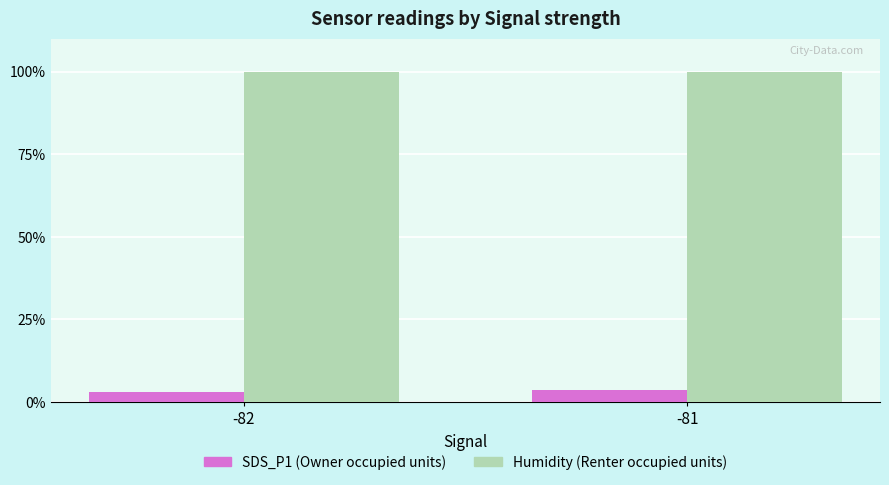

What is the smallest value displayed?

2.9